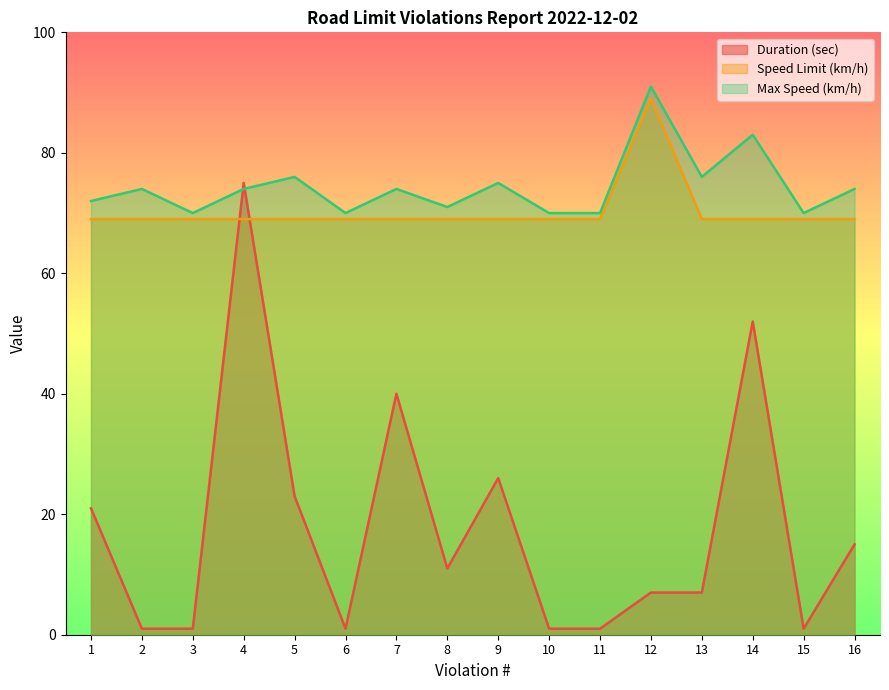

Which label corresponds to the largest value in the chart?

12